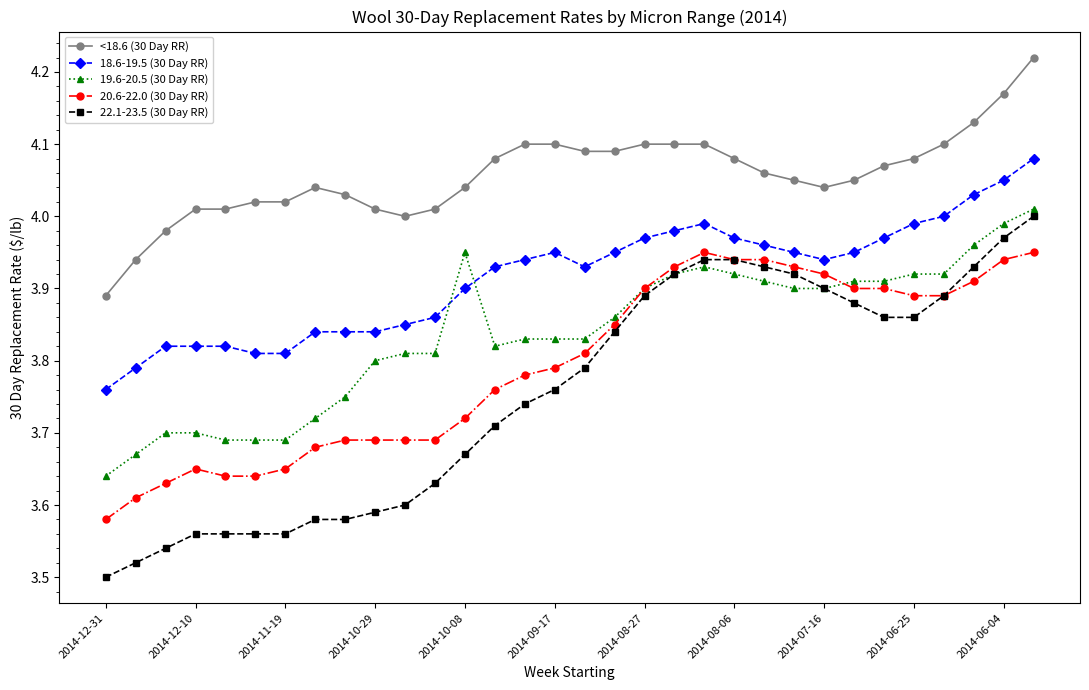

True or false: 20.6-22.0 (30 Day RR) and <18.6 (30 Day RR) intersect in this chart.

False